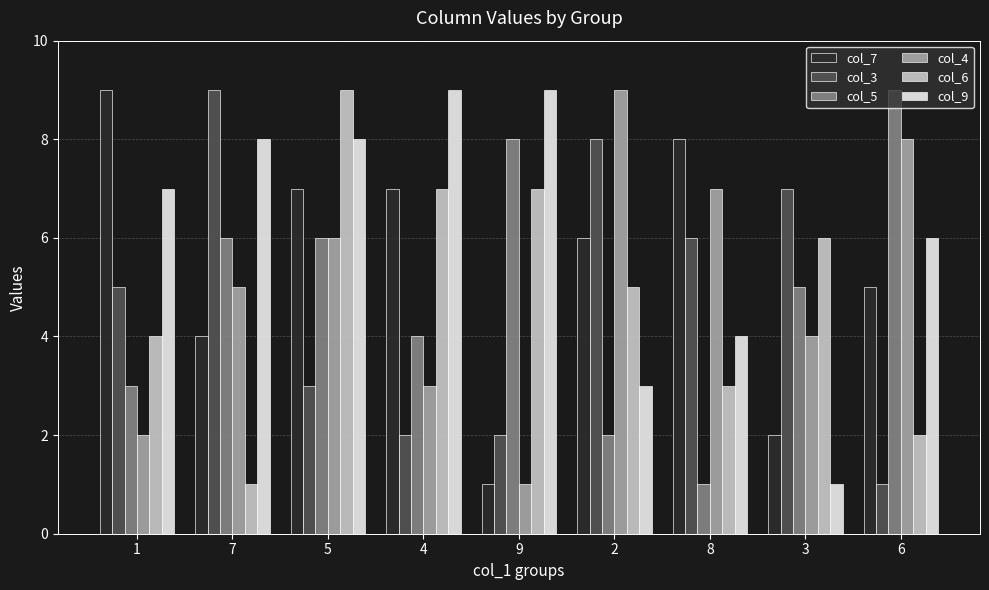

How many distinct data groups are displayed?

6